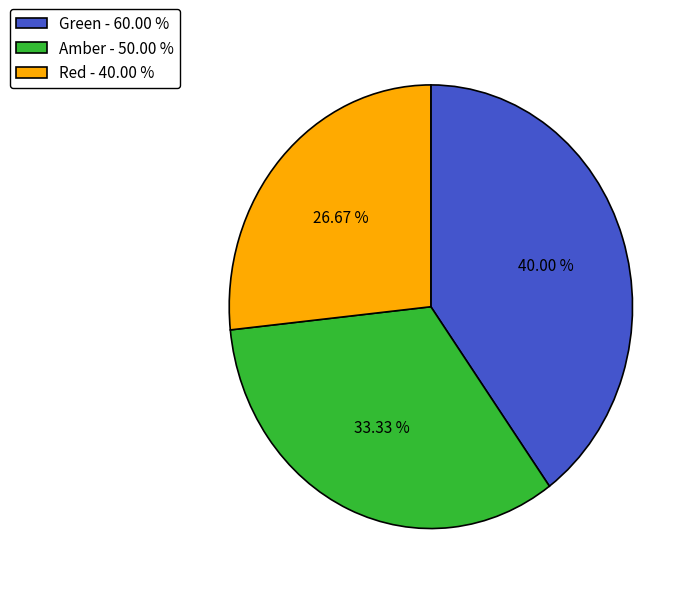

Does Red account for over 50% of the chart?

No